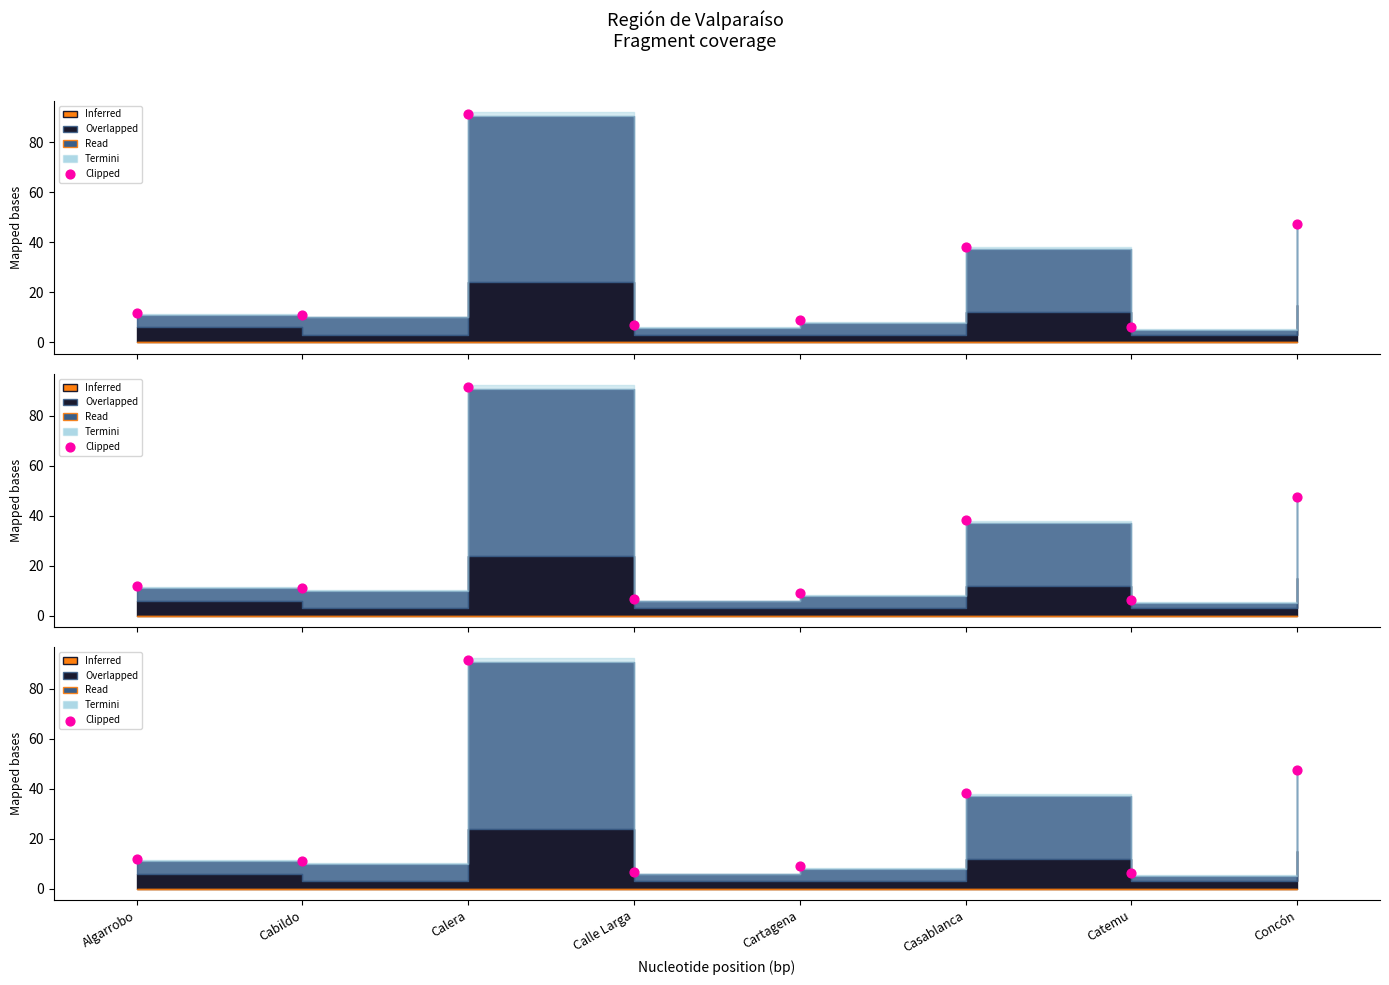

Between Cartagena and Calera, which is larger?

Calera